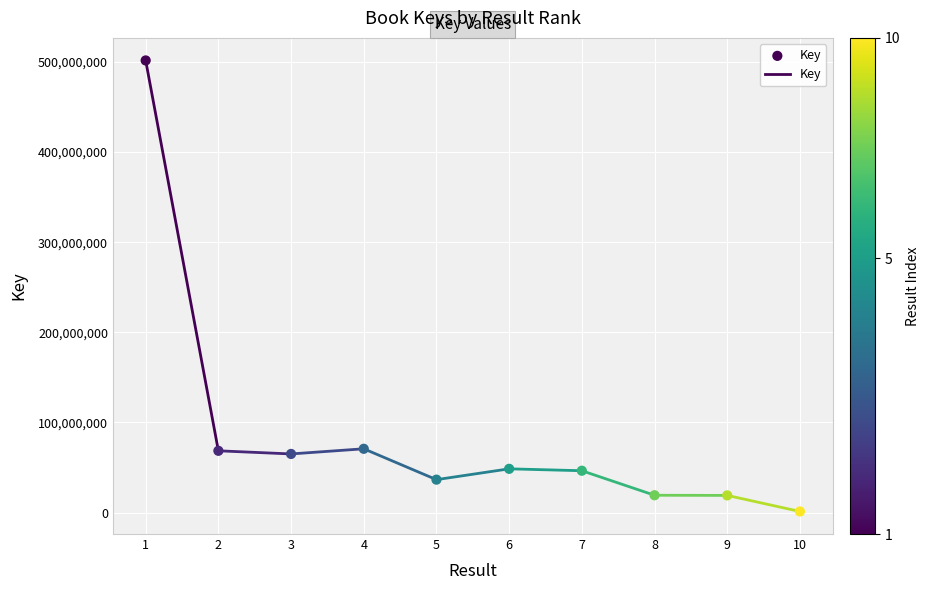

What is the range of Y values (max minus min)?

500286872